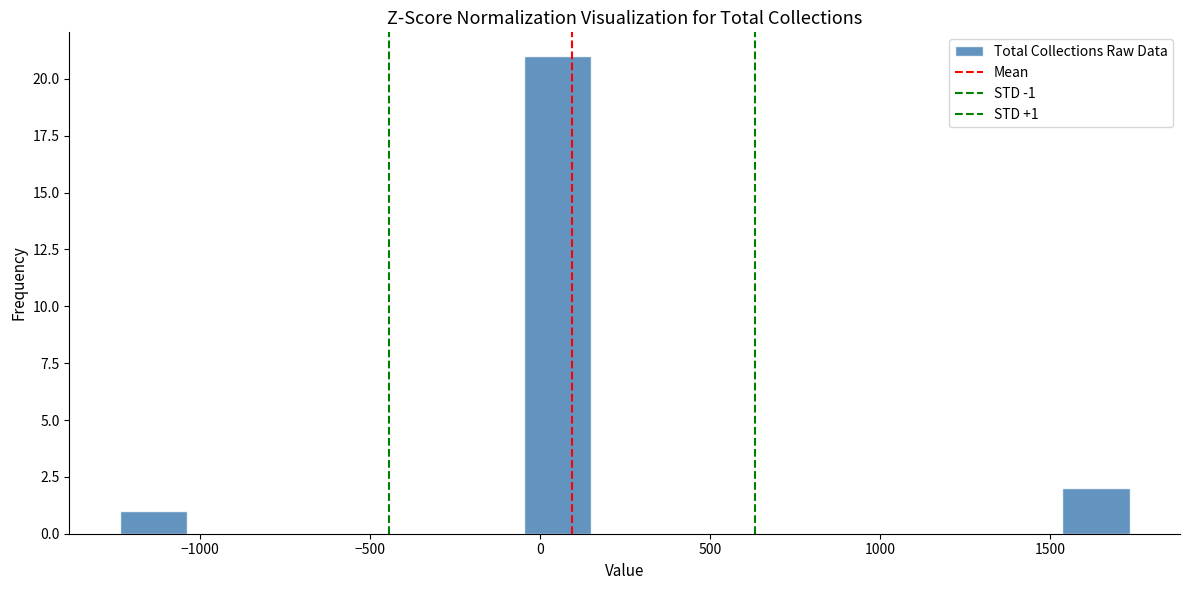

Read against the x-axis, roughly where is the centre of the tallest bar?

50